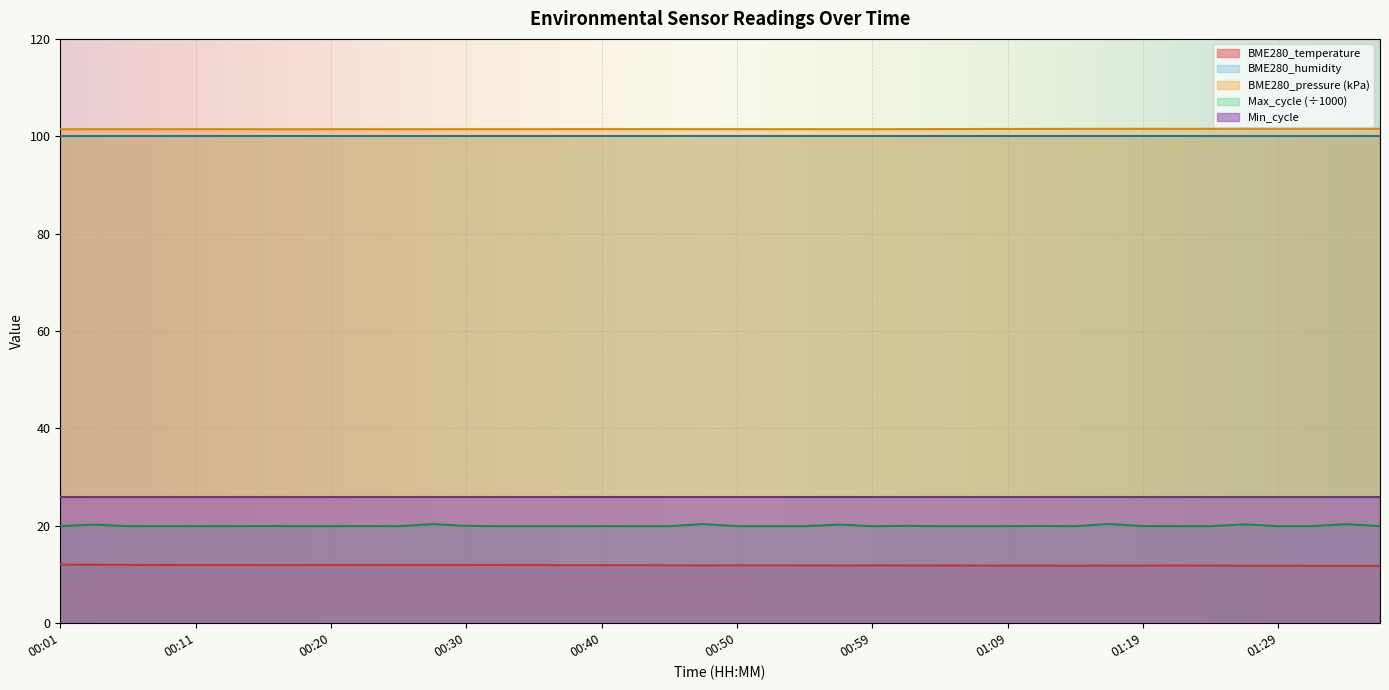

Does the chart display data point markers on the line(s)?

No